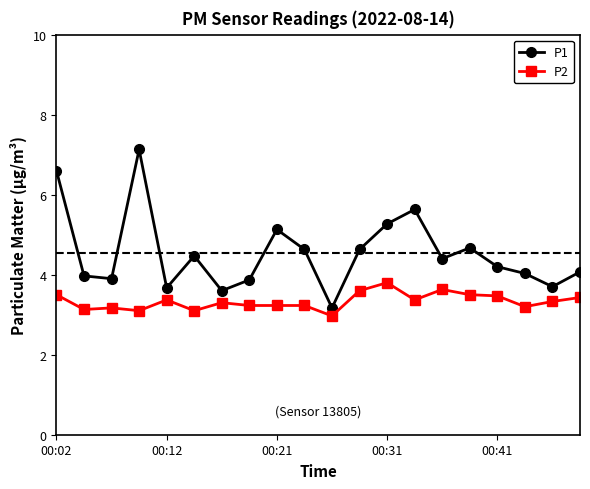

Reading left to right, extract all data points from this chart.

P1: 6.6	4.0	3.9	7.1	3.7	4.5	3.6	3.9	5.1	4.6	3.2	4.6	5.3	5.6	4.4	4.7	4.2	4.0	3.7	4.1
P2: 3.5	3.1	3.2	3.1	3.4	3.1	3.3	3.2	3.2	3.2	3.0	3.6	3.8	3.4	3.6	3.5	3.5	3.2	3.3	3.4